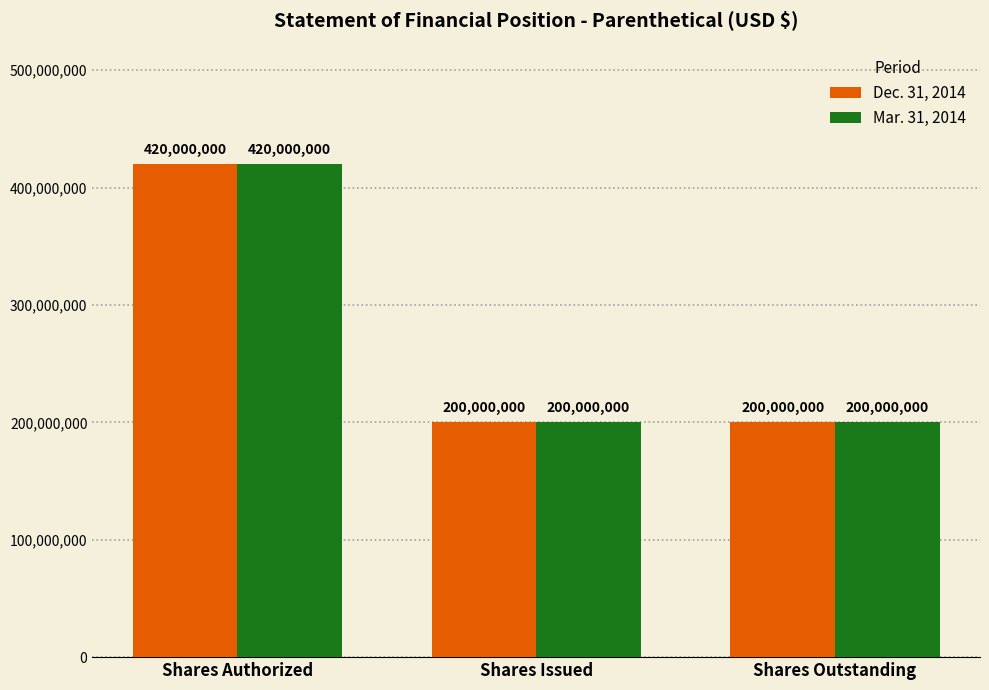

What value does the Dec. 31, 2014 series have at Shares Outstanding, to the nearest 50?

200000000